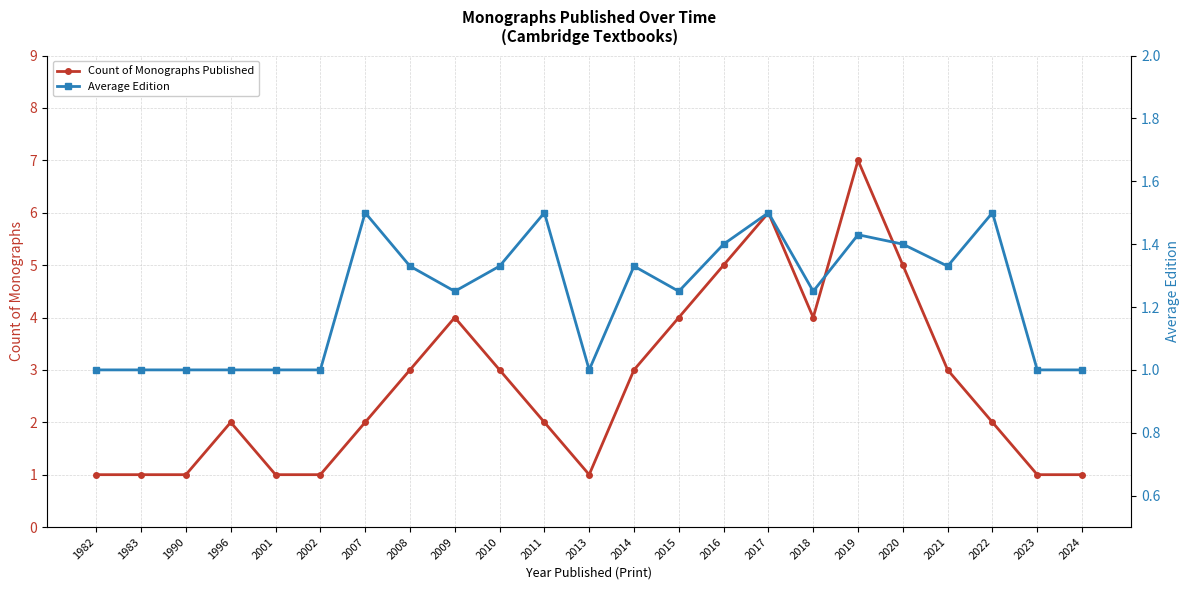

Reading left to right, transcribe all the data shown in this chart.

Count of Monographs Published: 1.0	1.0	1.0	2.0	1.0	1.0	2.0	3.0	4.0	3.0	2.0	1.0	3.0	4.0	5.0	6.0	4.0	7.0	5.0	3.0	2.0	1.0	1.0
Average Edition: 1.0	1.0	1.0	1.0	1.0	1.0	1.5	1.3	1.2	1.3	1.5	1.0	1.3	1.2	1.4	1.5	1.2	1.4	1.4	1.3	1.5	1.0	1.0